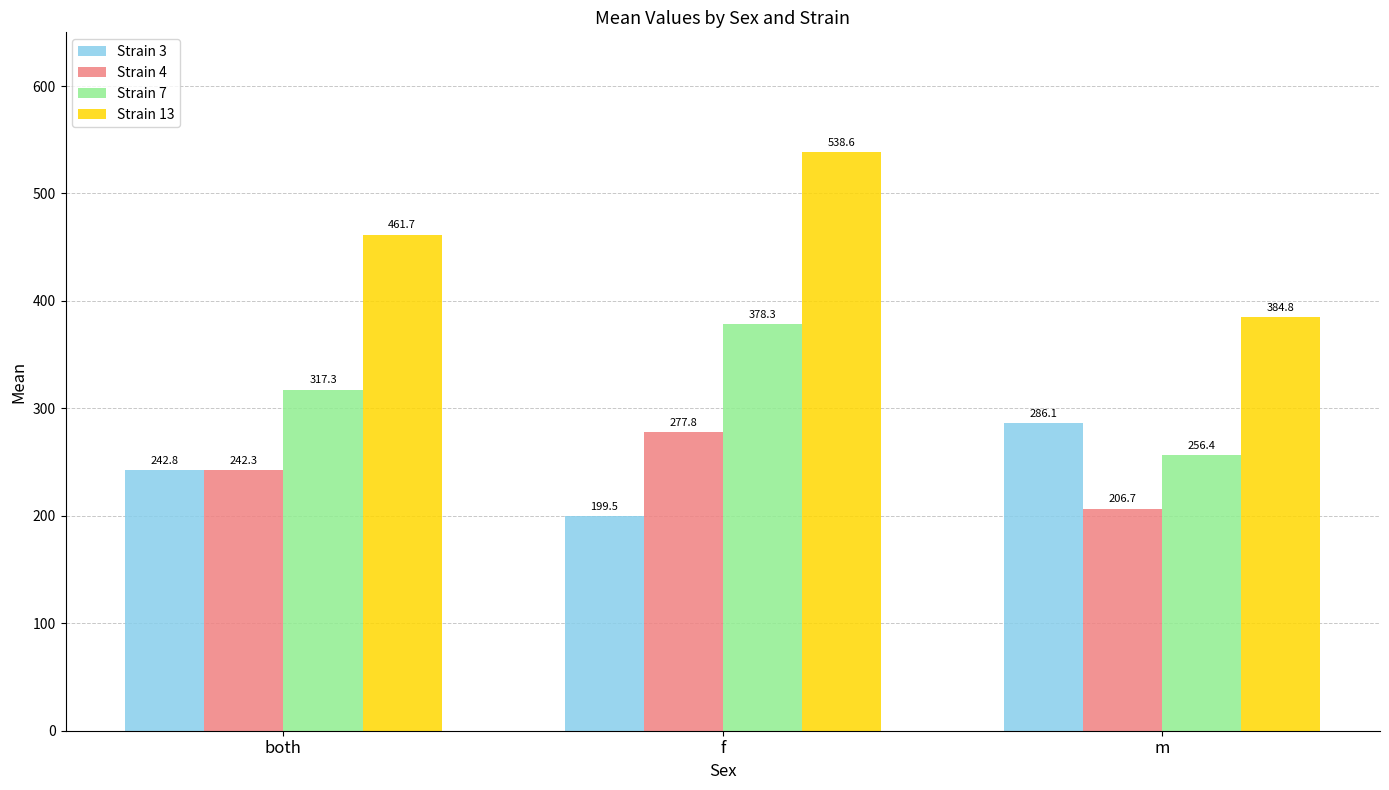

Is it true that Strain 3 equals 123.8 at both?

False